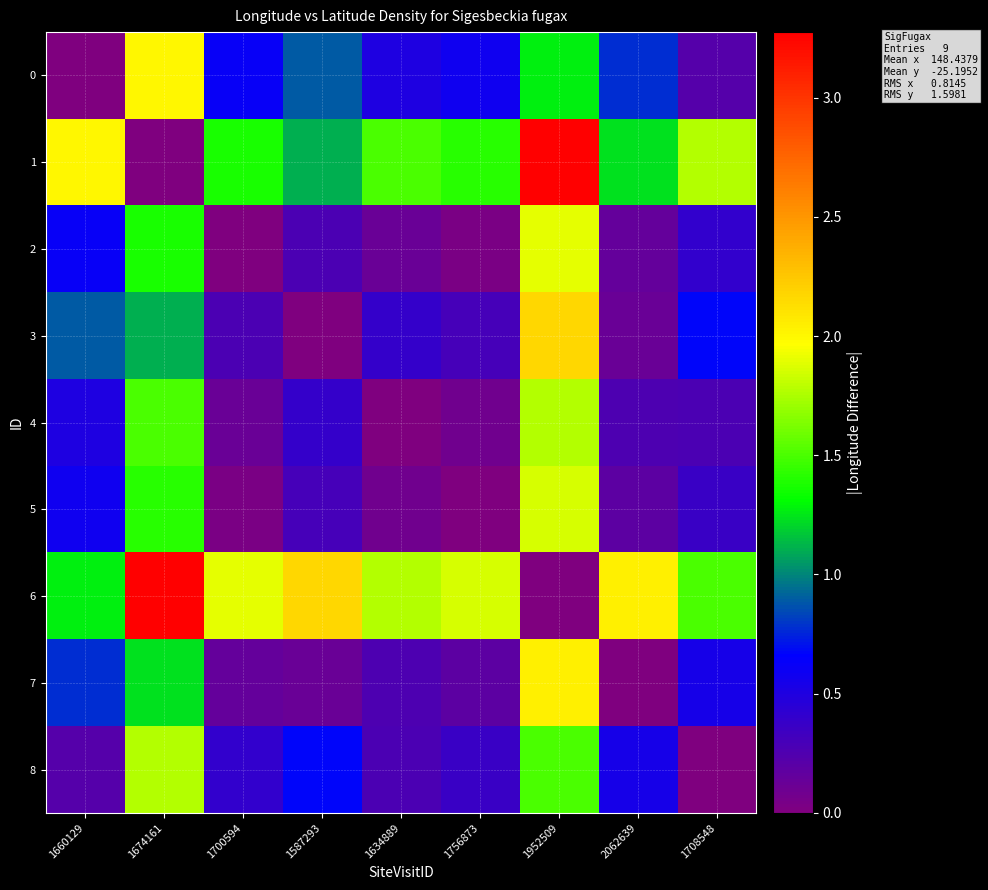

List the series in order of their peak value, lowest first.

4, 8, 5, 2, 0, 7, 3, 1, 6